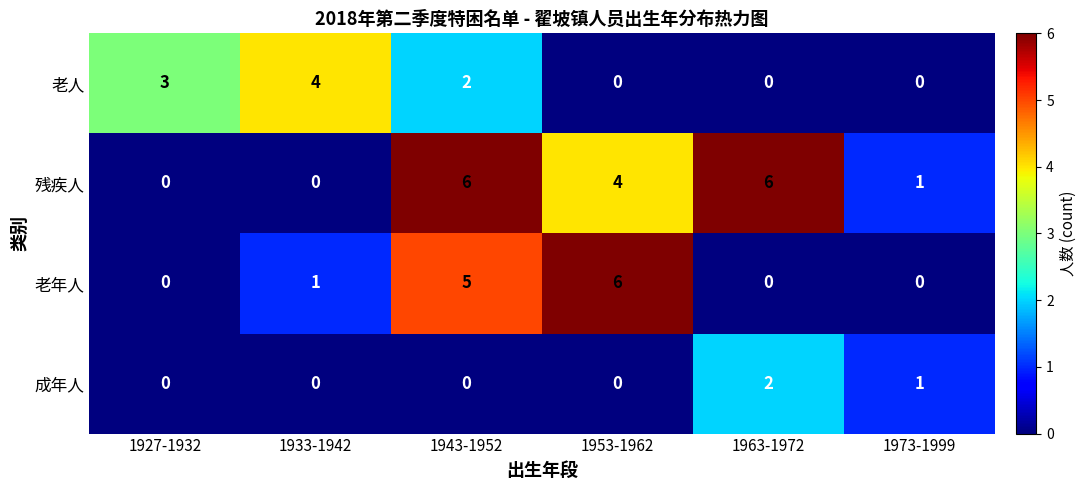

Rank the series by their average value, from lowest to highest.

成年人, 老人, 老年人, 残疾人